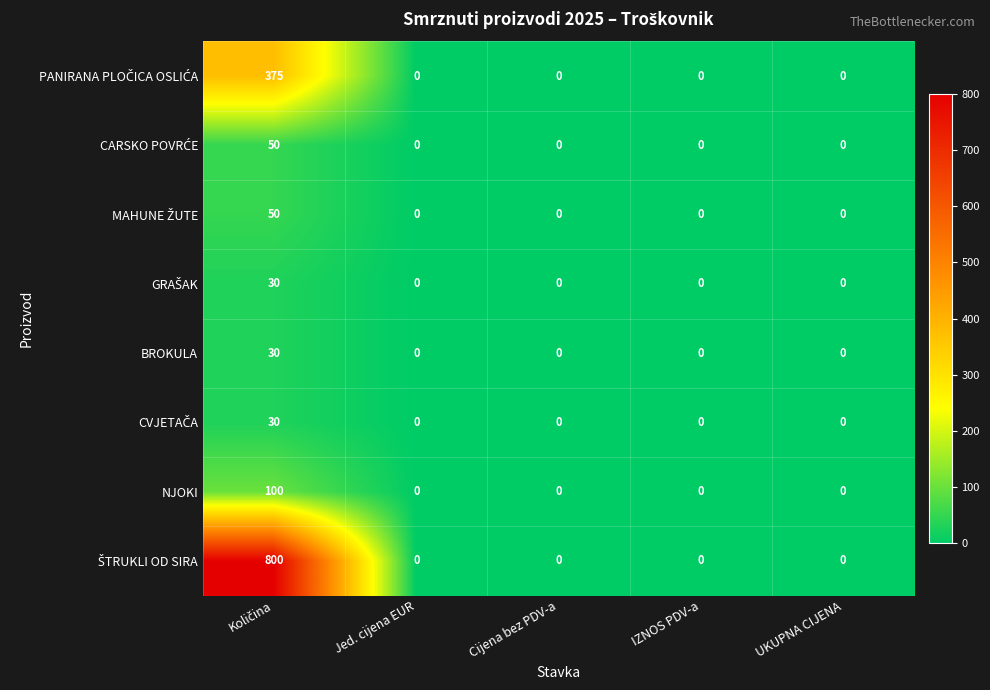

Is it true that NJOKI equals -65 at IZNOS PDV-a?

False